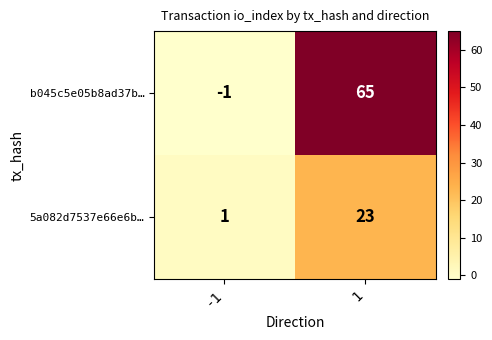

At which category does the chart reach its minimum across all series?

-1